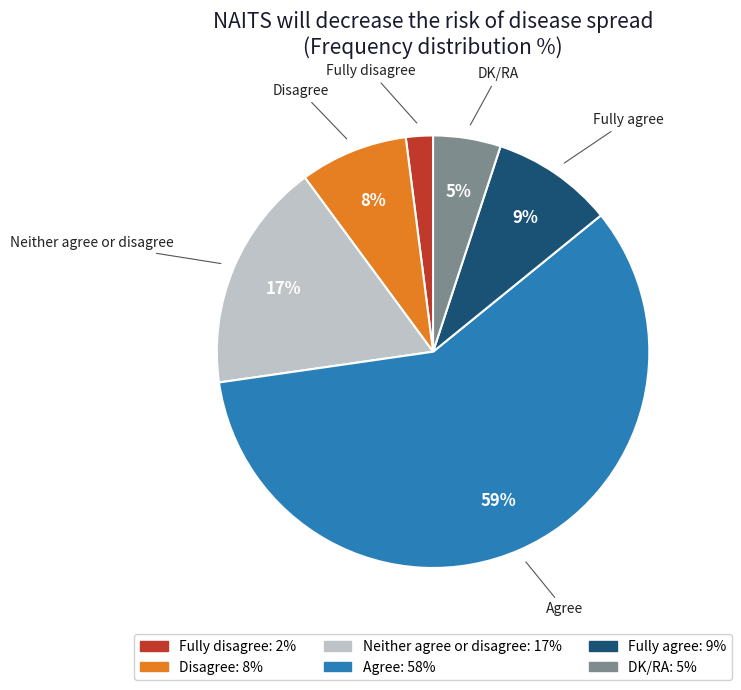

Between DK/RA and Disagree, which is larger?

Disagree